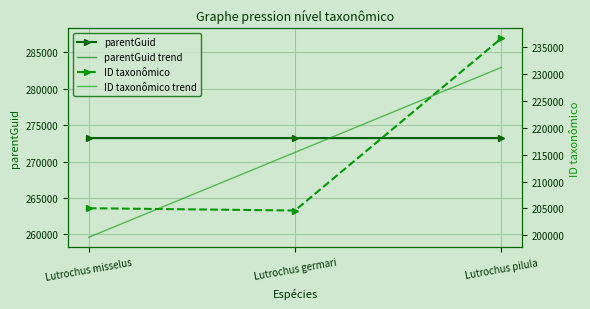

What is the difference between the highest and lowest values at Lutrochus pilula?

42069.2